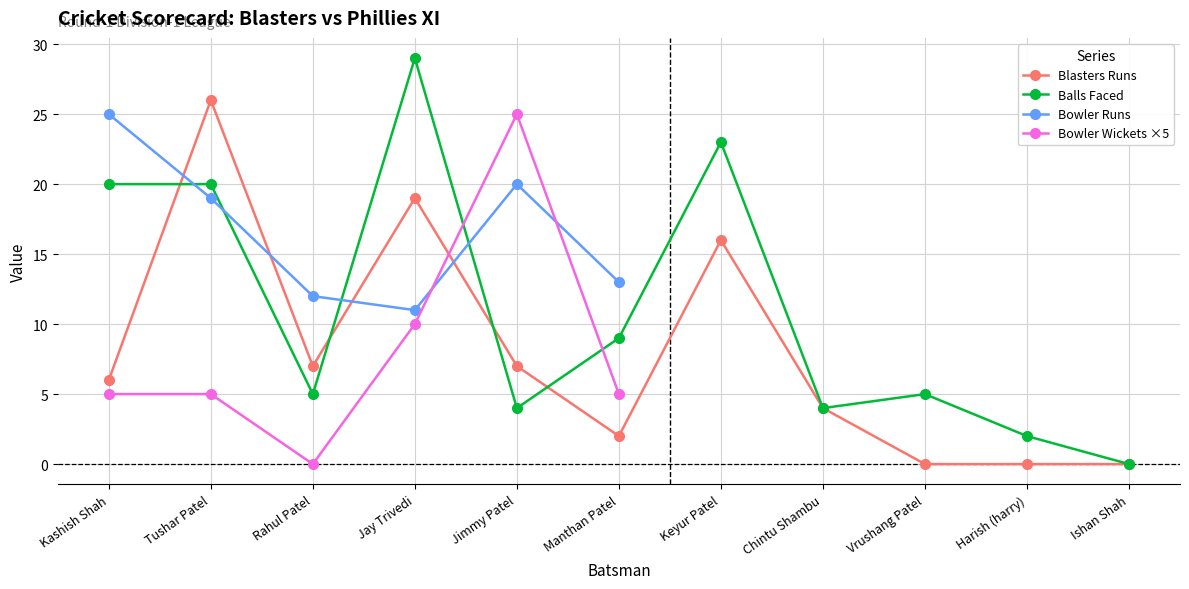

True or false: there are more than 0 points higher than both neighbors.

True